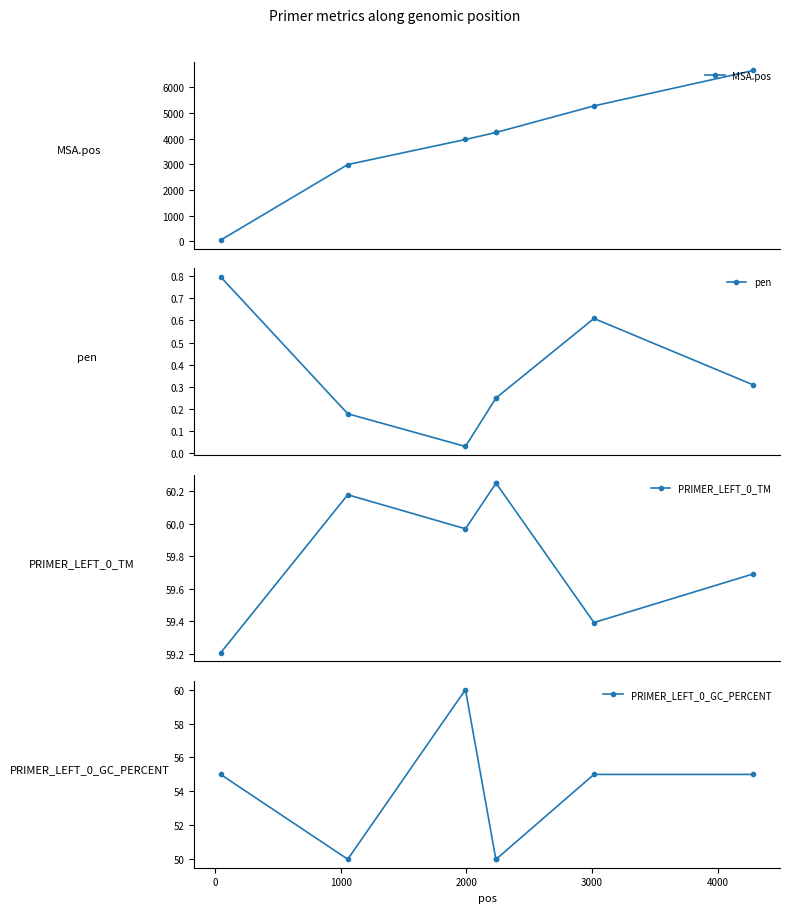

What is the maximum value for MSA.pos?

6651